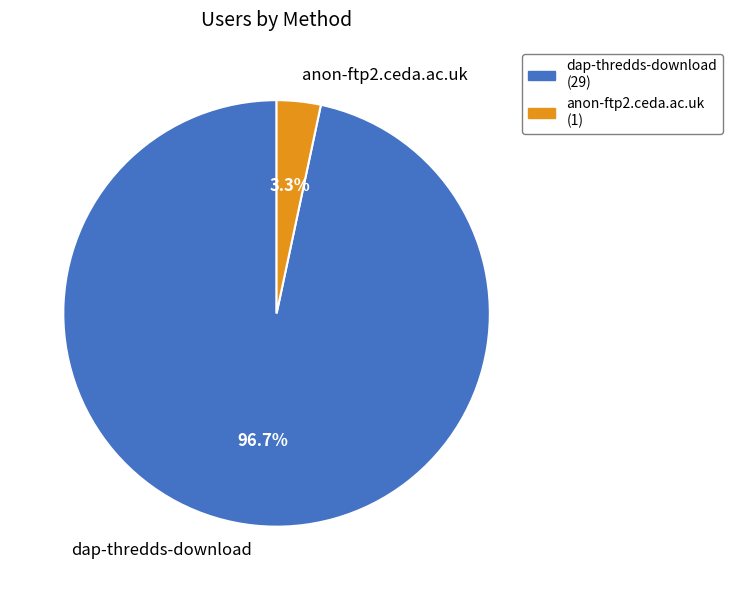

True or false: dap-thredds-download accounts for 97% of the total.

True